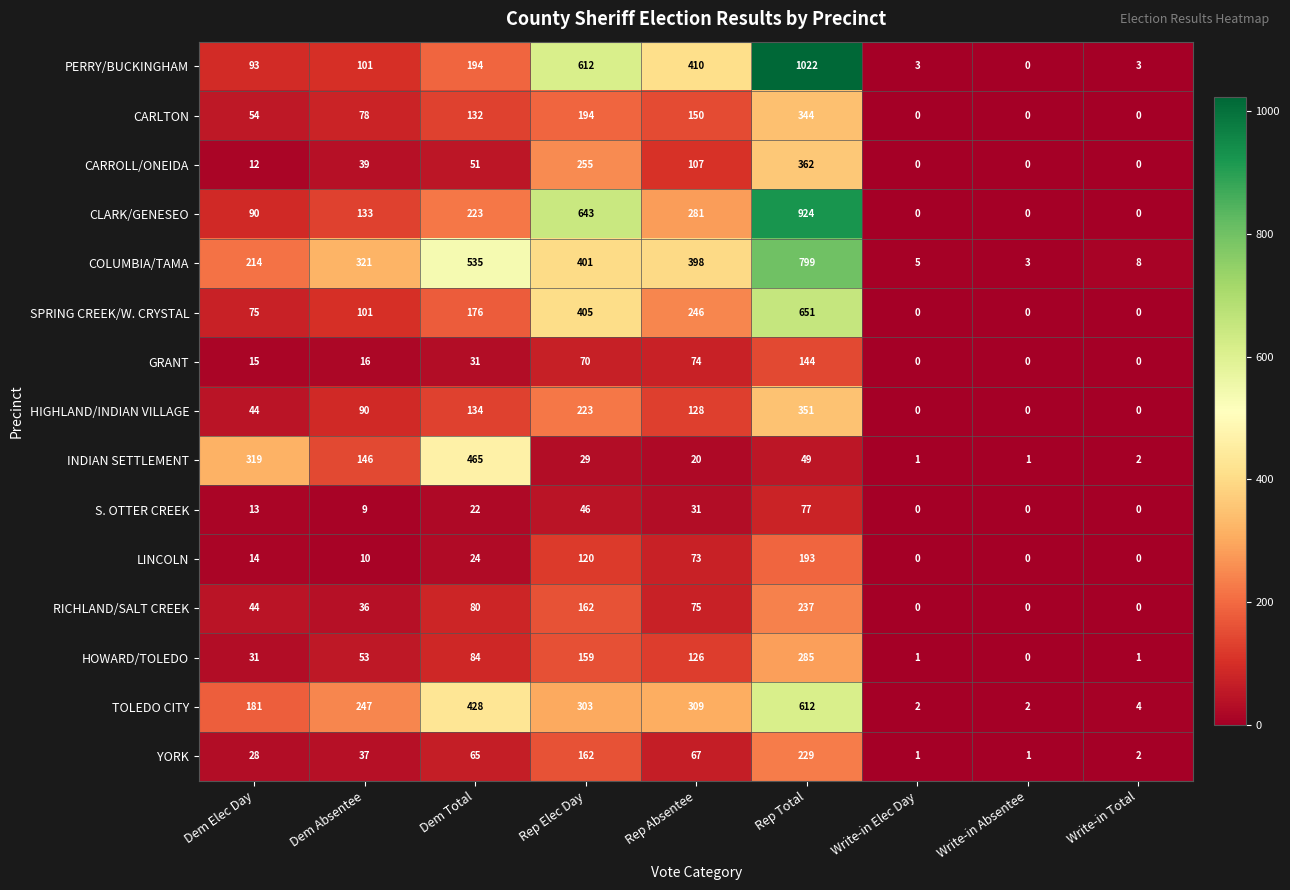

What is the total value across all series at Rep Elec Day?

3784